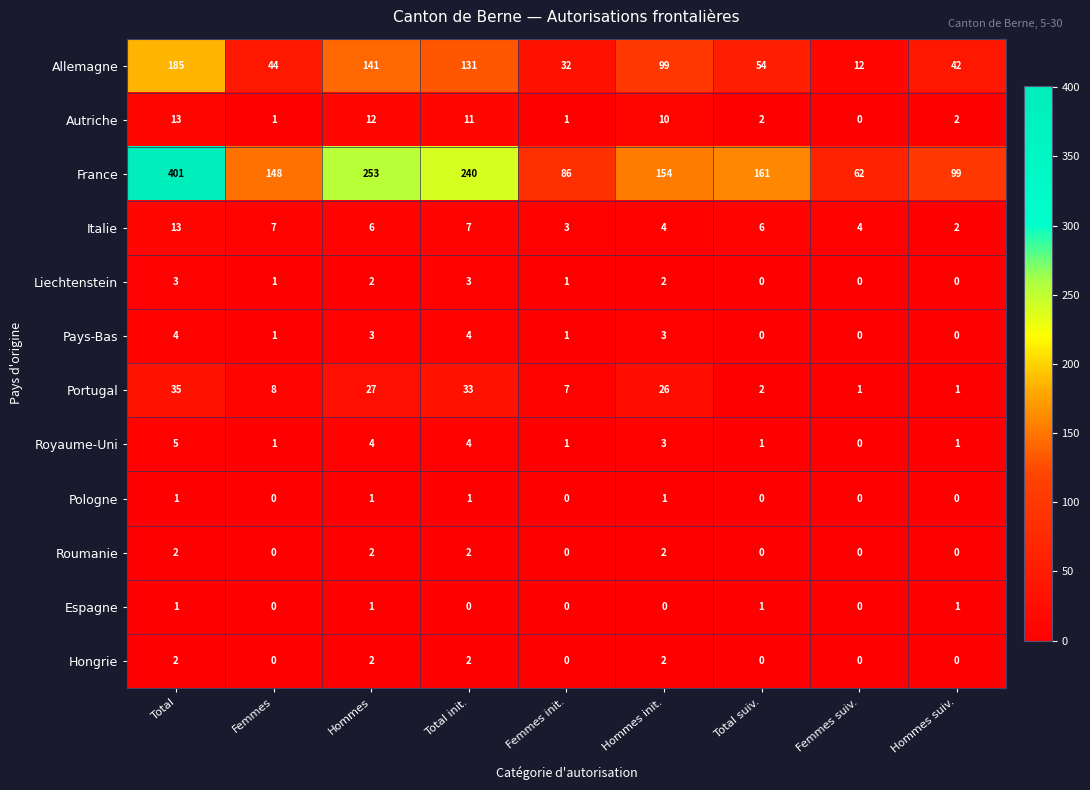

How many distinct data groups are displayed?

12